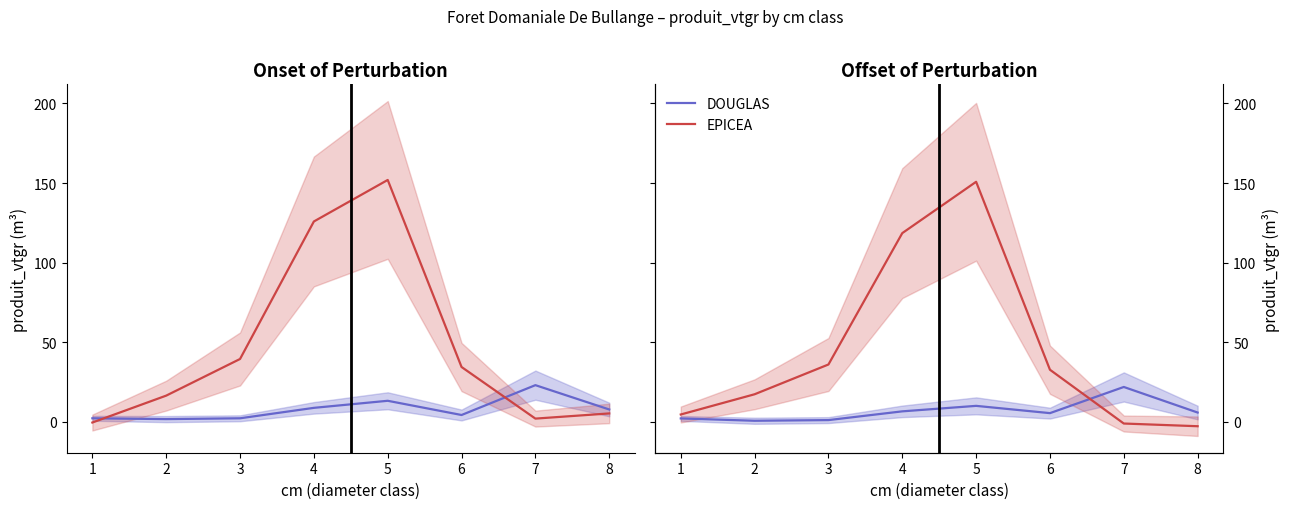

How many data points in EPICEA are less than 32?

4